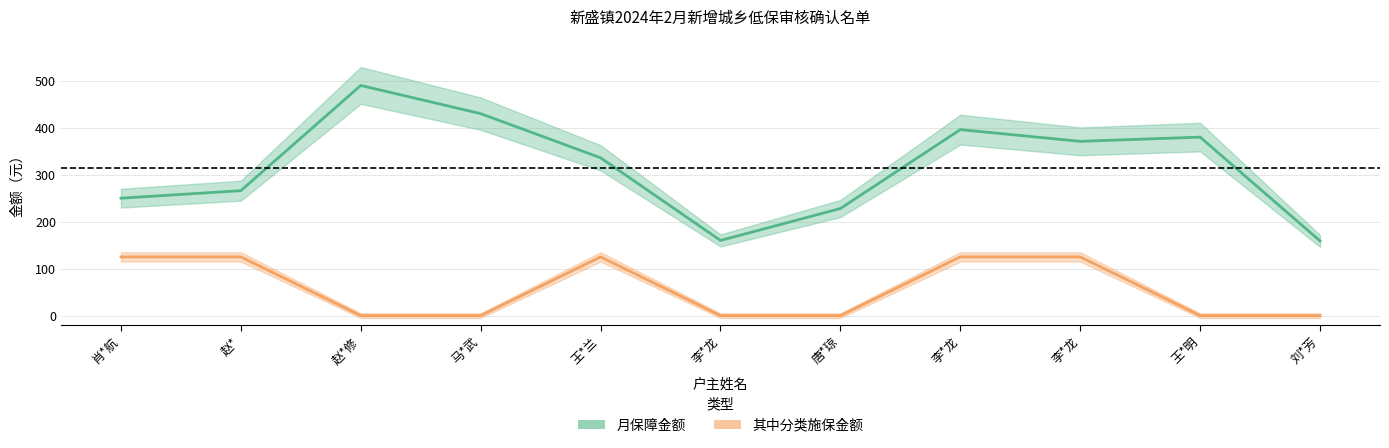

What is the greatest value displayed?

490